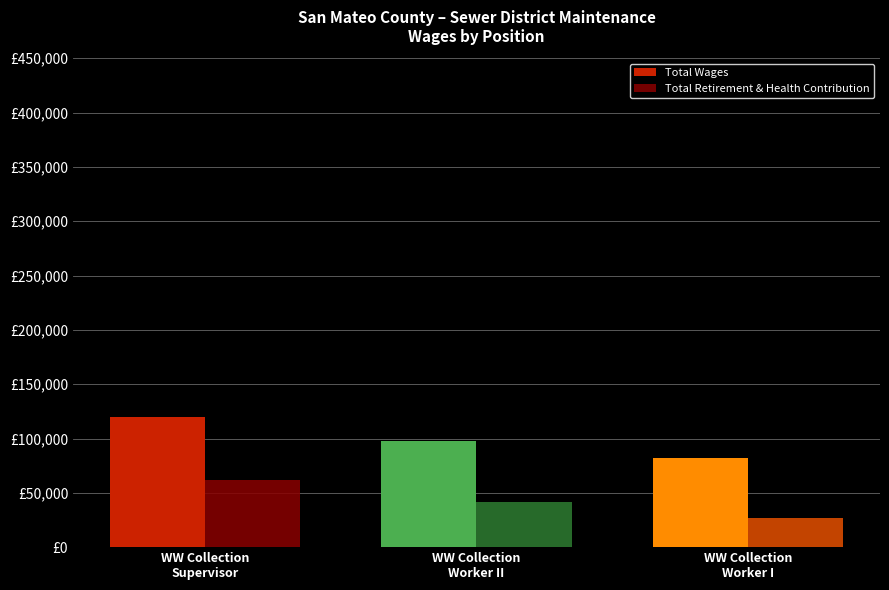

Which series has the largest total across all categories?

Total Wages